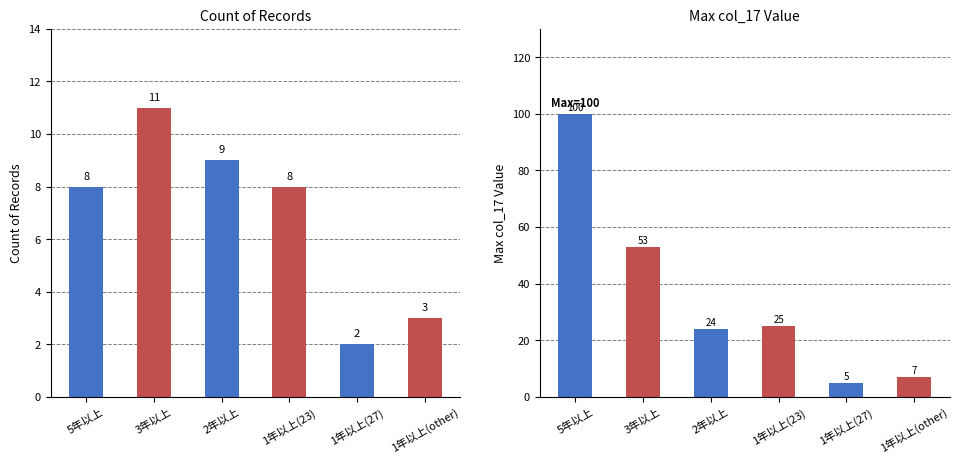

At which label is Count of Records closest to 6?

5年以上